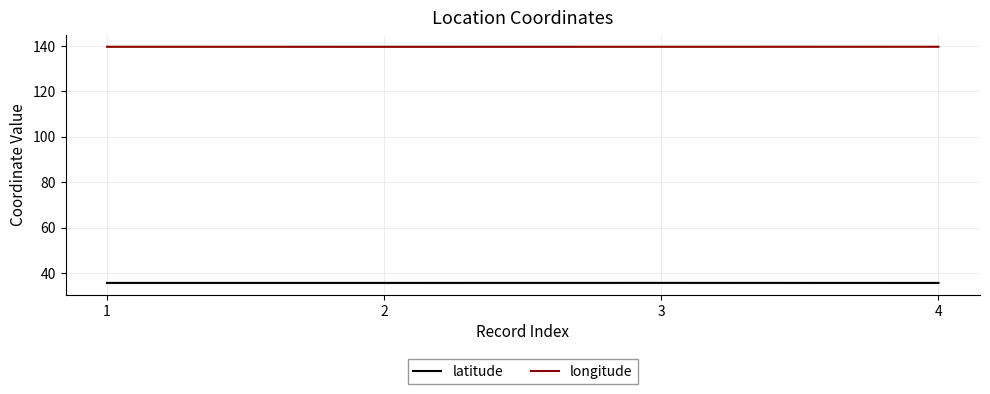

True or false: longitude and latitude intersect in this chart.

False